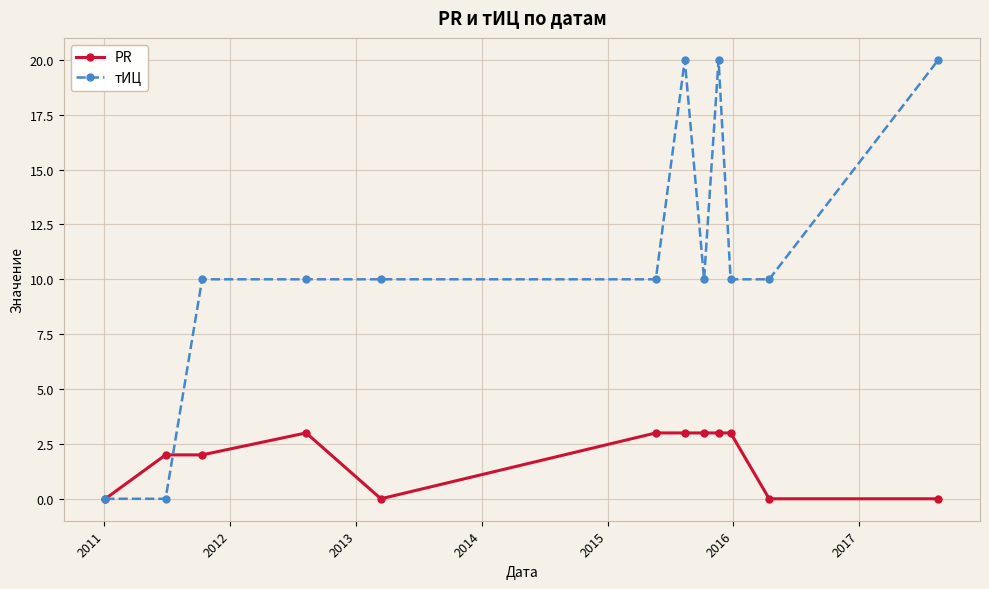

Reading left to right, what are all the values shown in this chart?

PR: 0	2	2	3	0	3	3	3	3	3	0	0
тИЦ: 0	0	10	10	10	10	20	10	20	10	10	20